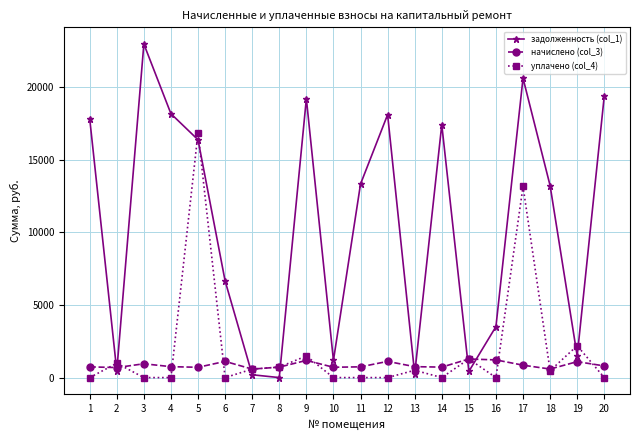

Where is уплачено (col_4) nearest to the value 8433?

17